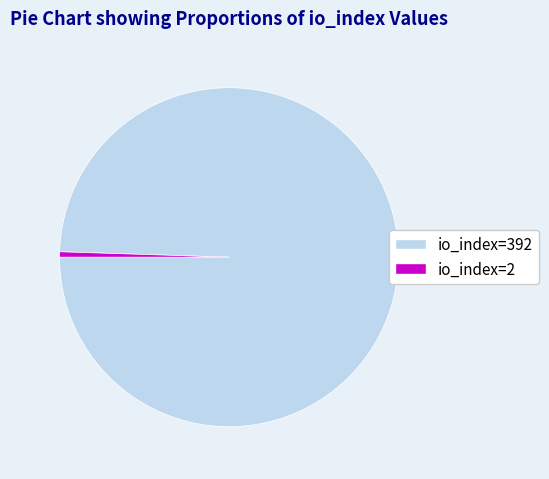

What is the largest slice in the pie chart?

io_index=392